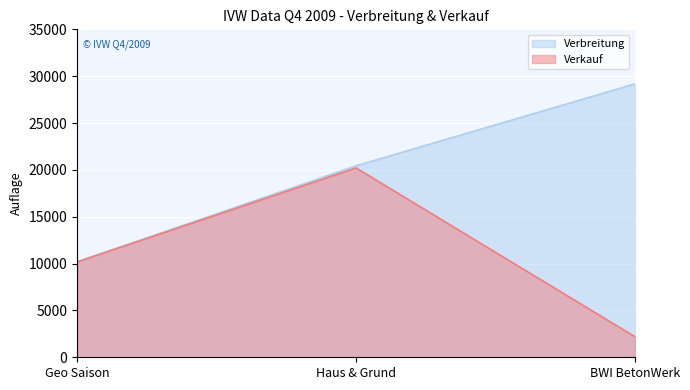

Which series has the largest total across all categories?

Verbreitung